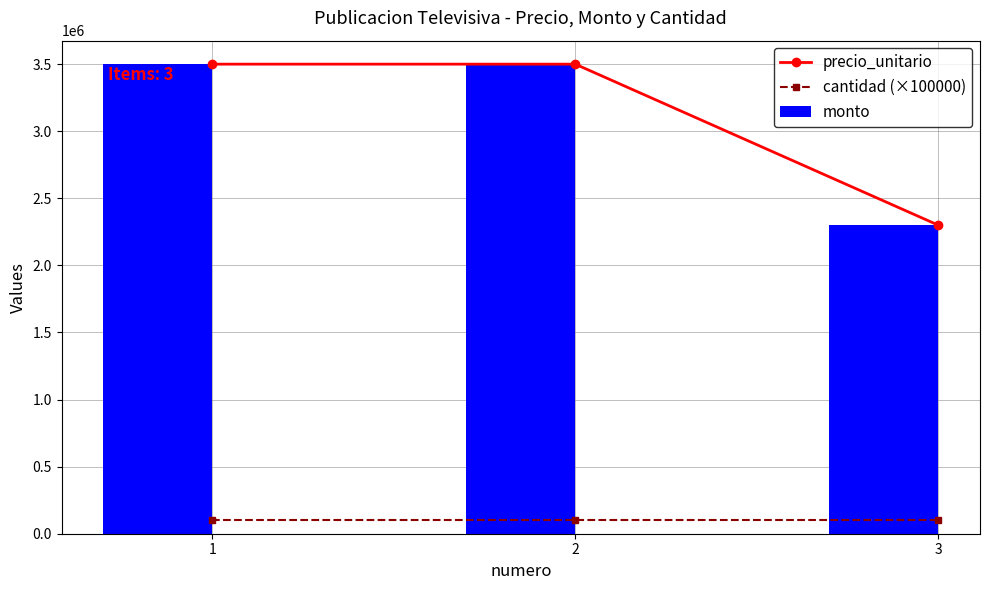

Which category has the highest value in the precio_unitario series?

1